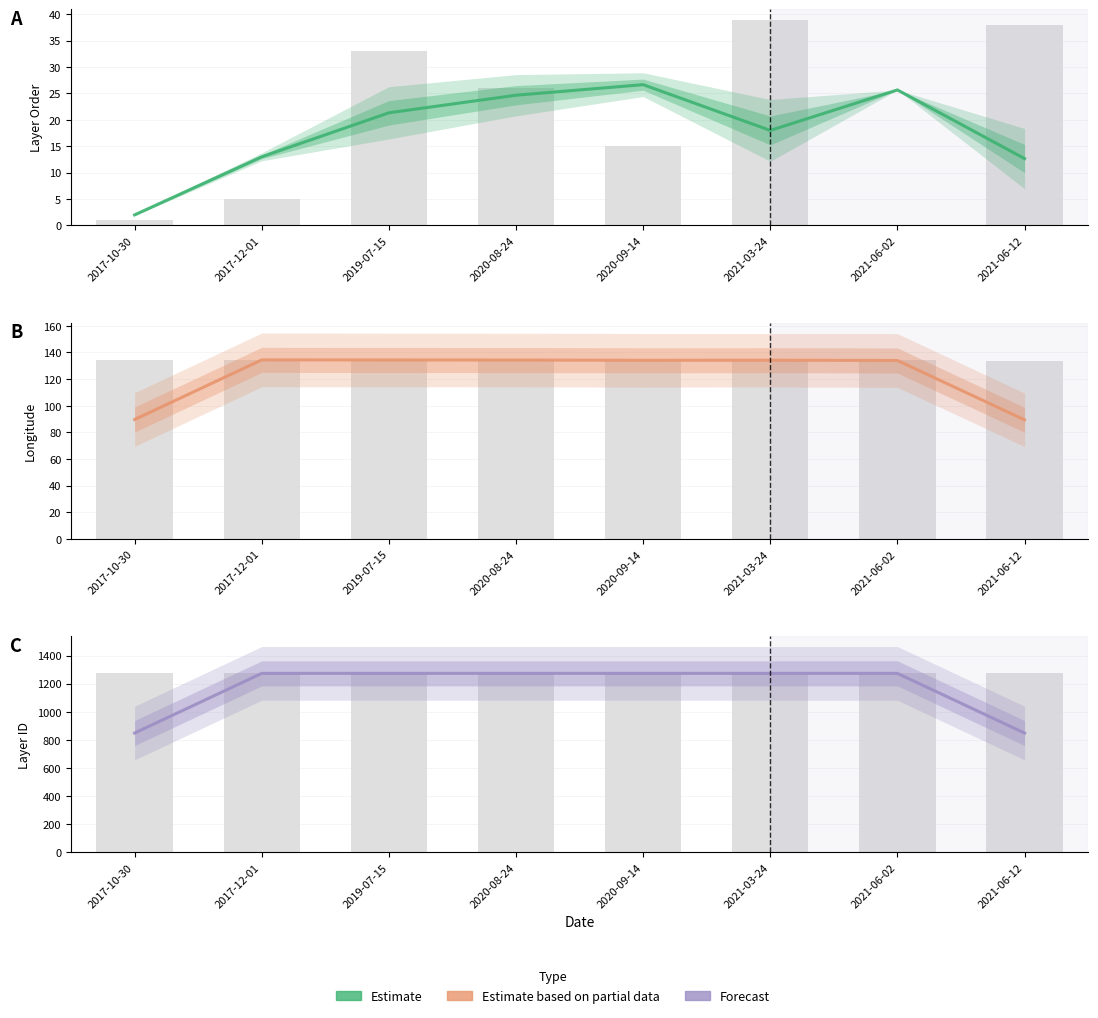

Does the chart contain any negative values?

No